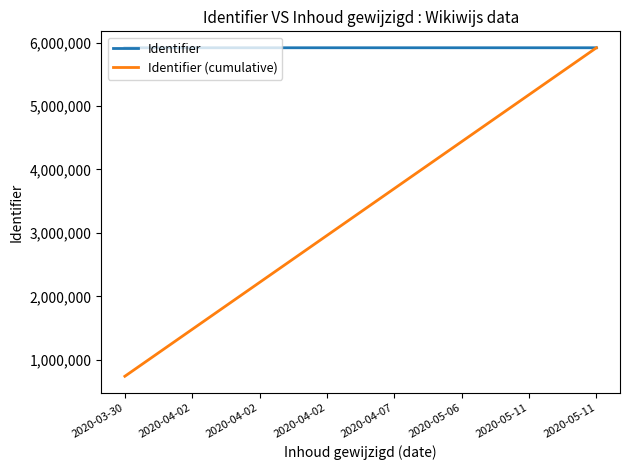

What is the label of the 2nd point from the right?

2020-05-11